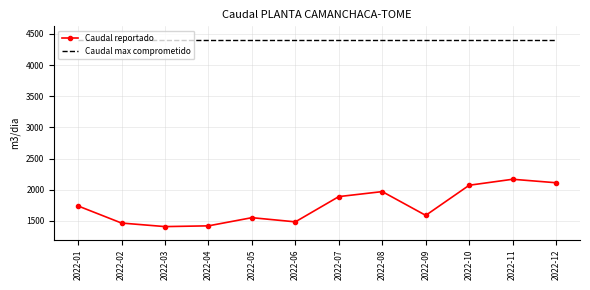

What is the total value across all series at 2022-06?

5885